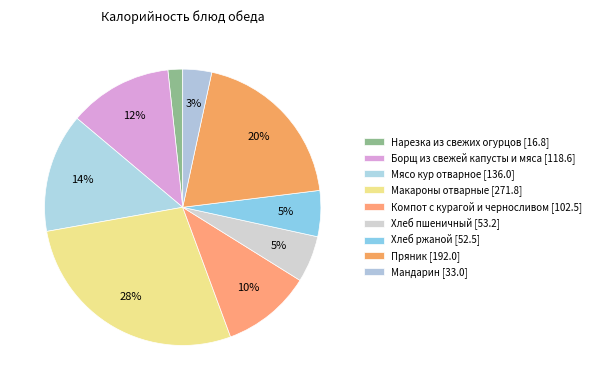

Count the number of slices in the pie.

9